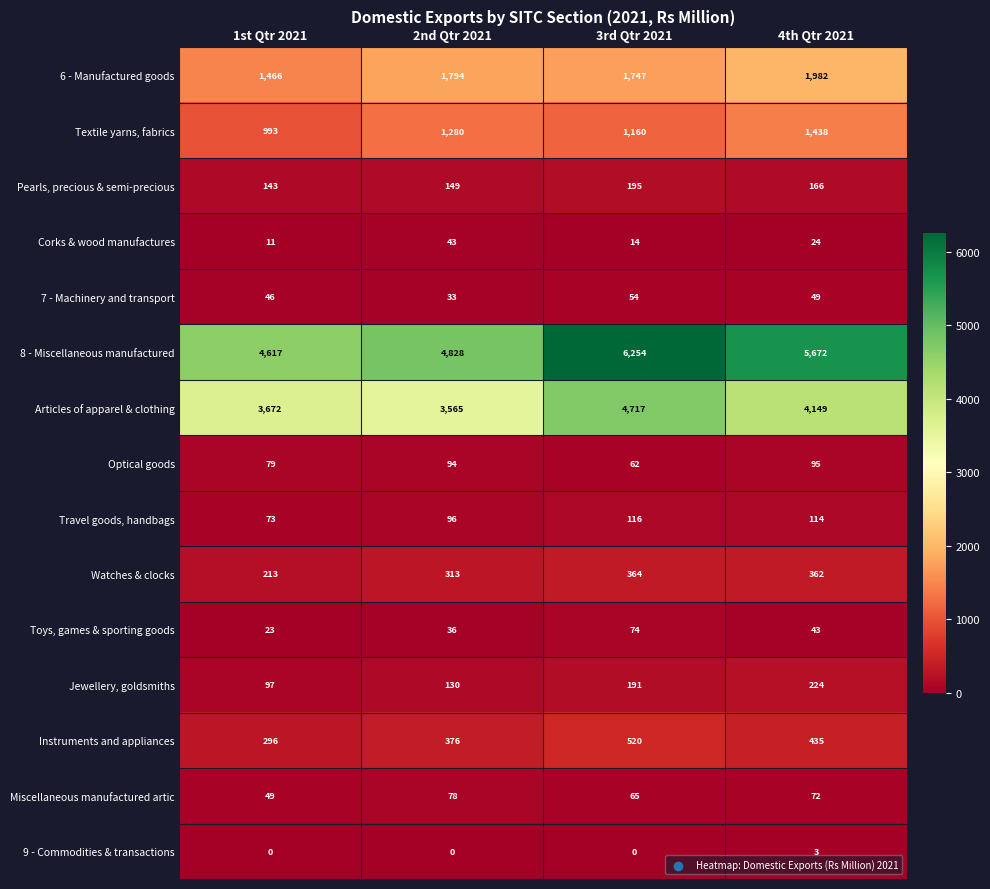

What is the approximate value of Corks & wood manufactures at 2nd Qtr 2021, to the nearest 10?

40